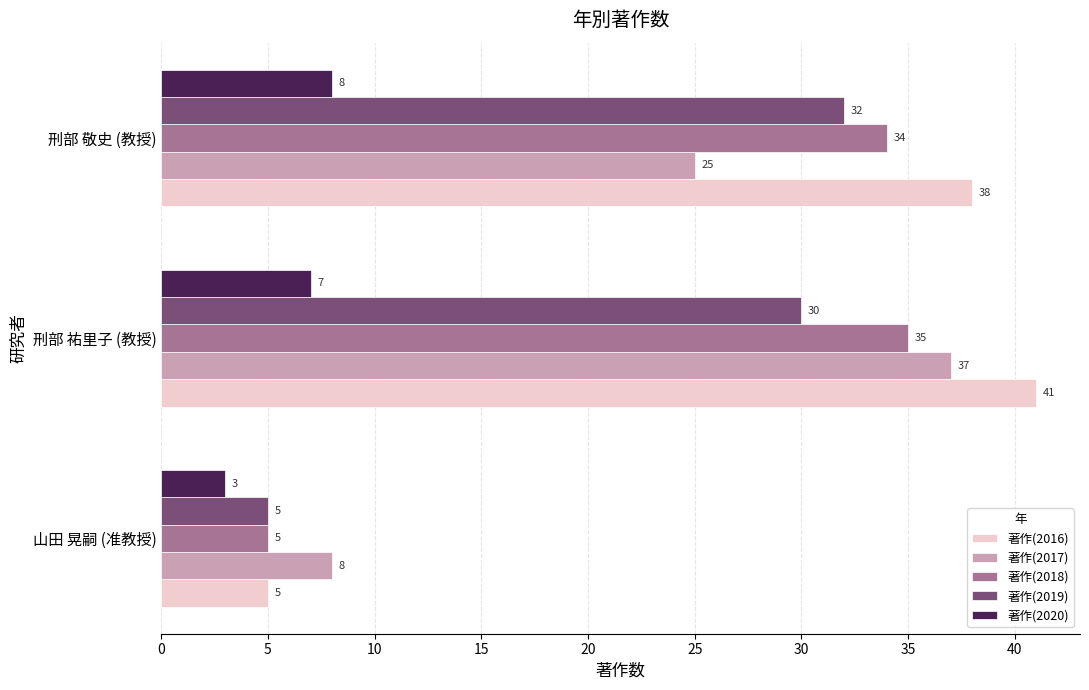

What is the sum of all 著作(2019) values?

67